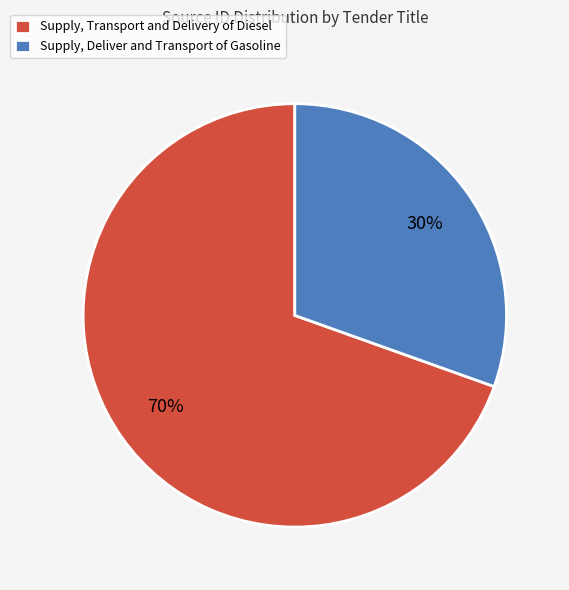

Is it true that Supply, Deliver and Transport of Gasoline is 40% of the pie?

False